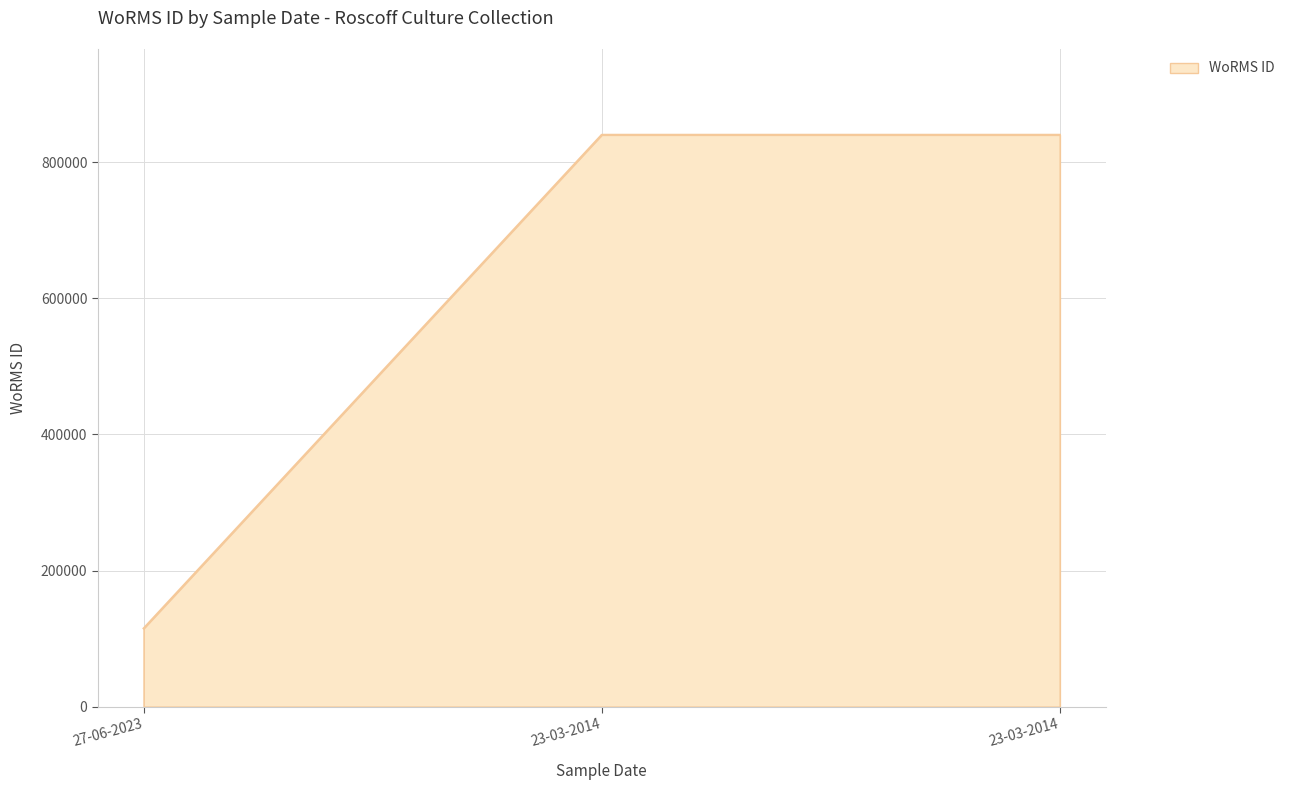

Reading left to right, extract all data points from this chart.

115060	840109	840109